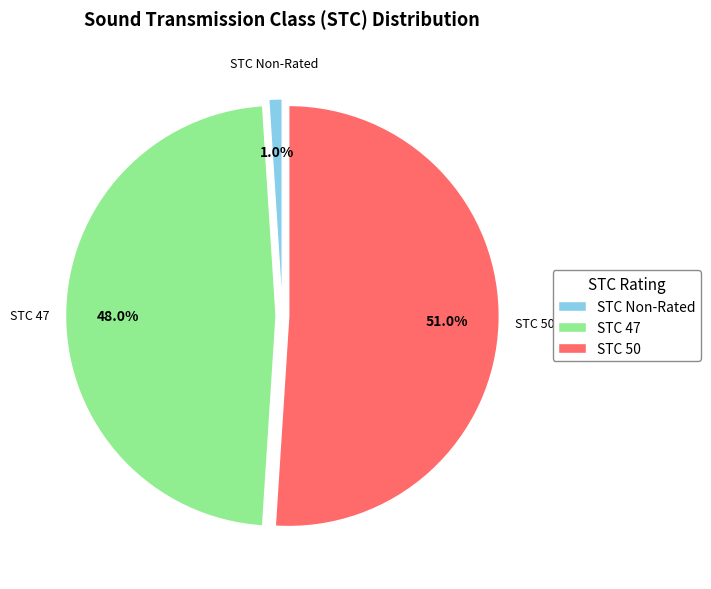

Which category has the biggest portion of the pie?

STC 50